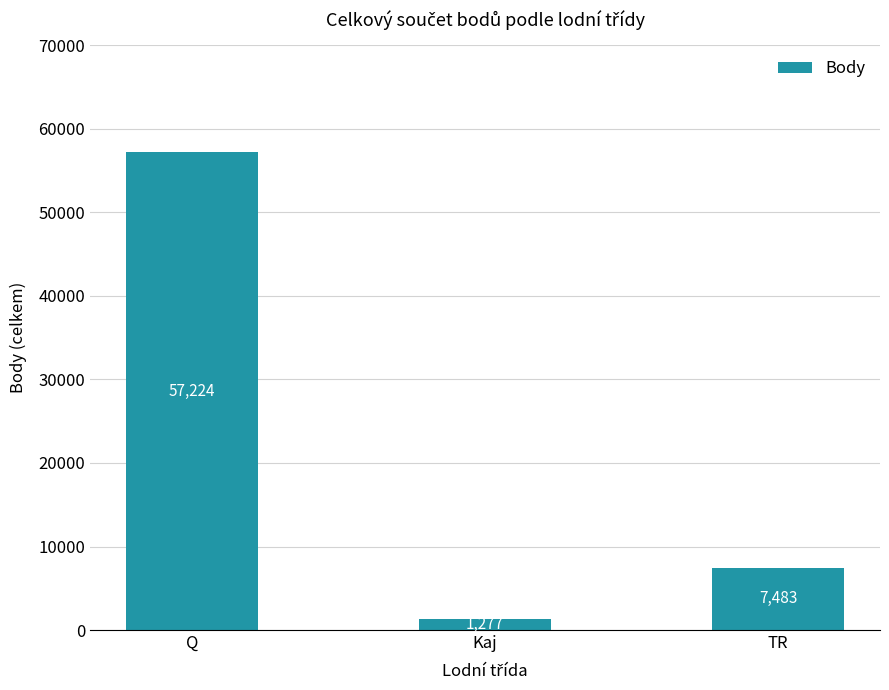

Are the bars grouped side by side (vs. stacked)?

No